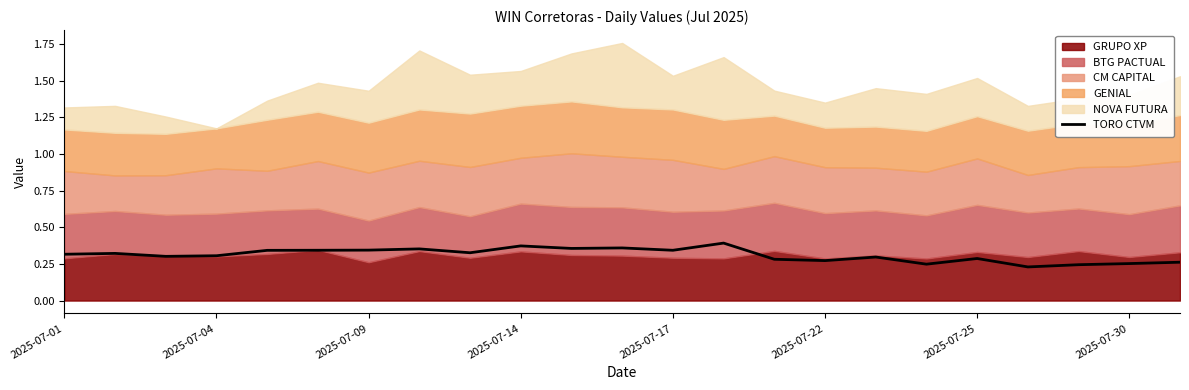

True or false: TORO CTVM has a value of 0.3 at 2025-07-04.

True